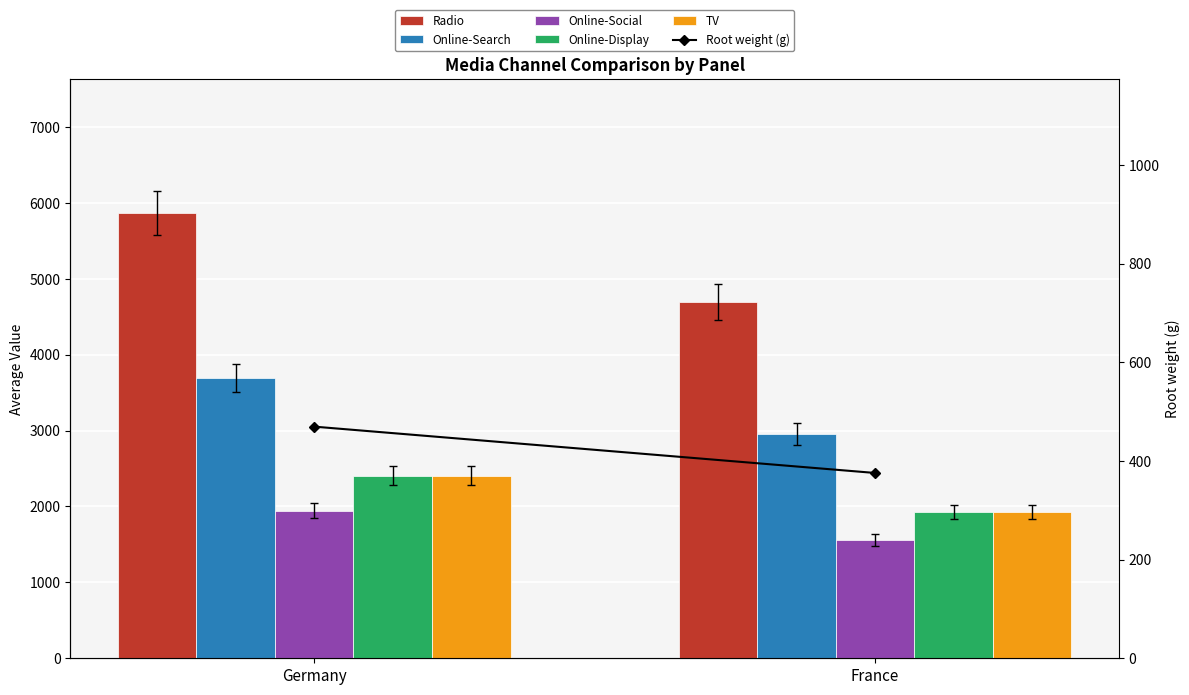

What position from the left is Germany?

1